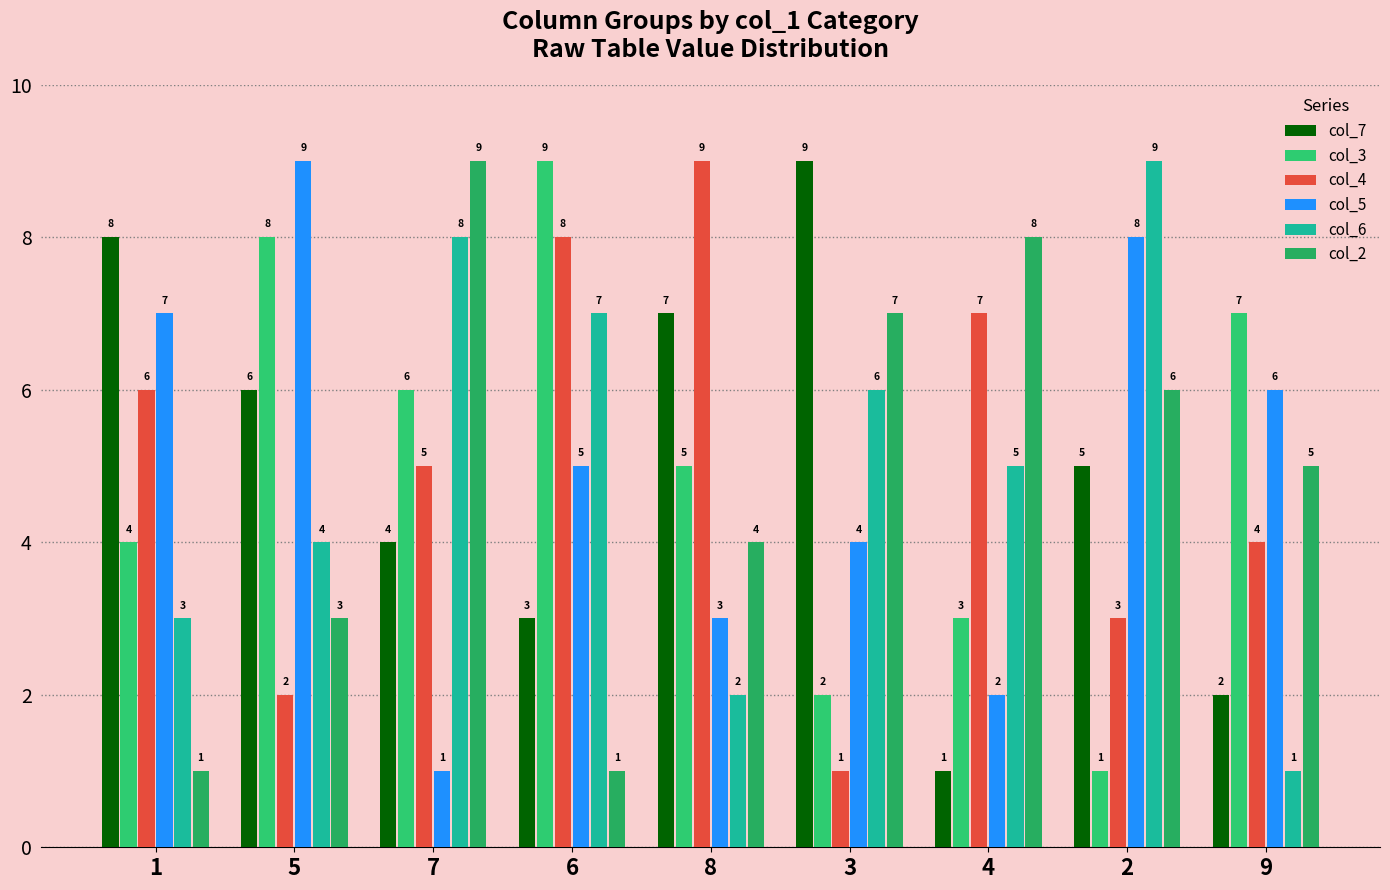

What is the label of the 6th bar from the left?

3